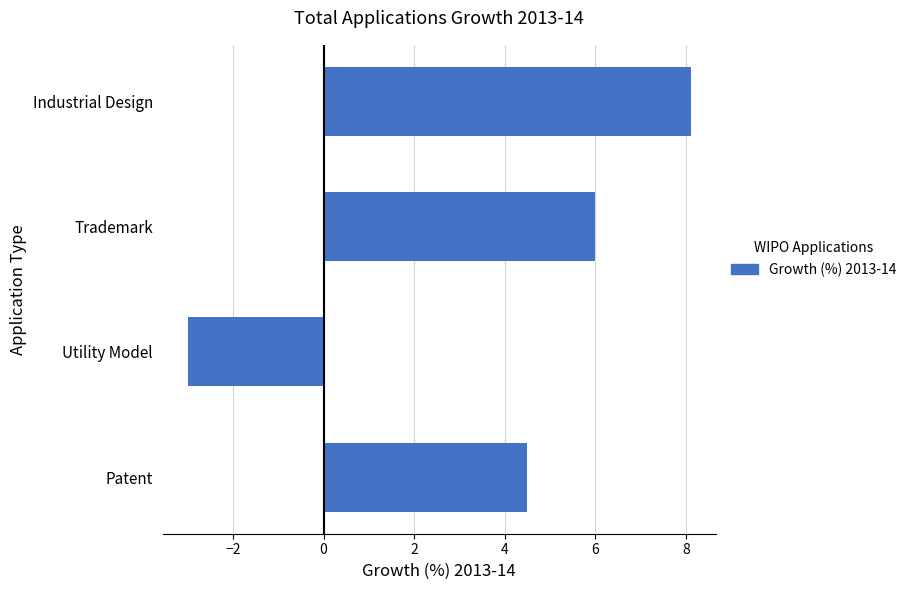

What is the average value?

3.9